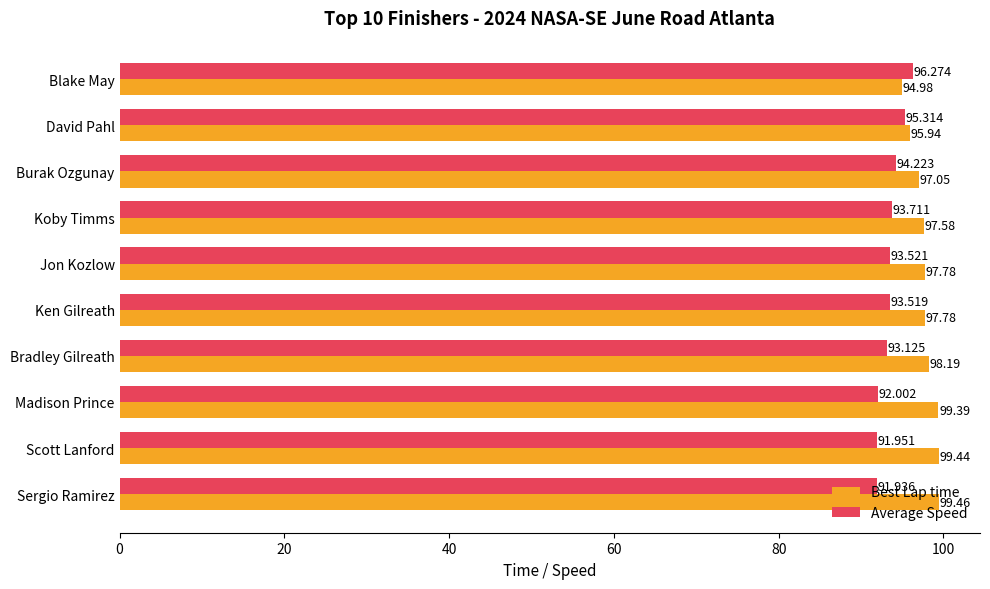

What is the maximum value shown in the chart?

99.5